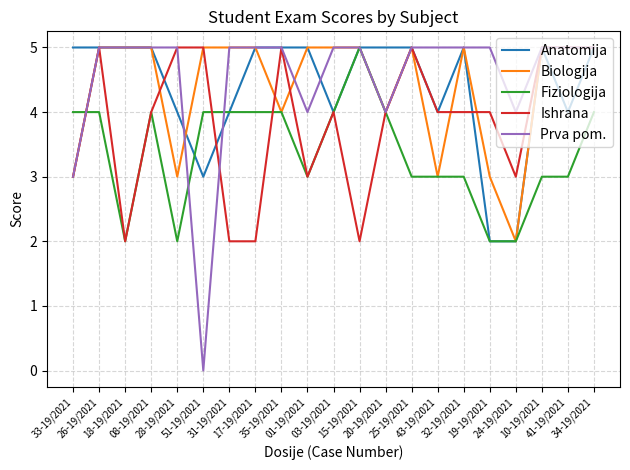

At how many categories does at least one series exceed 3?

21